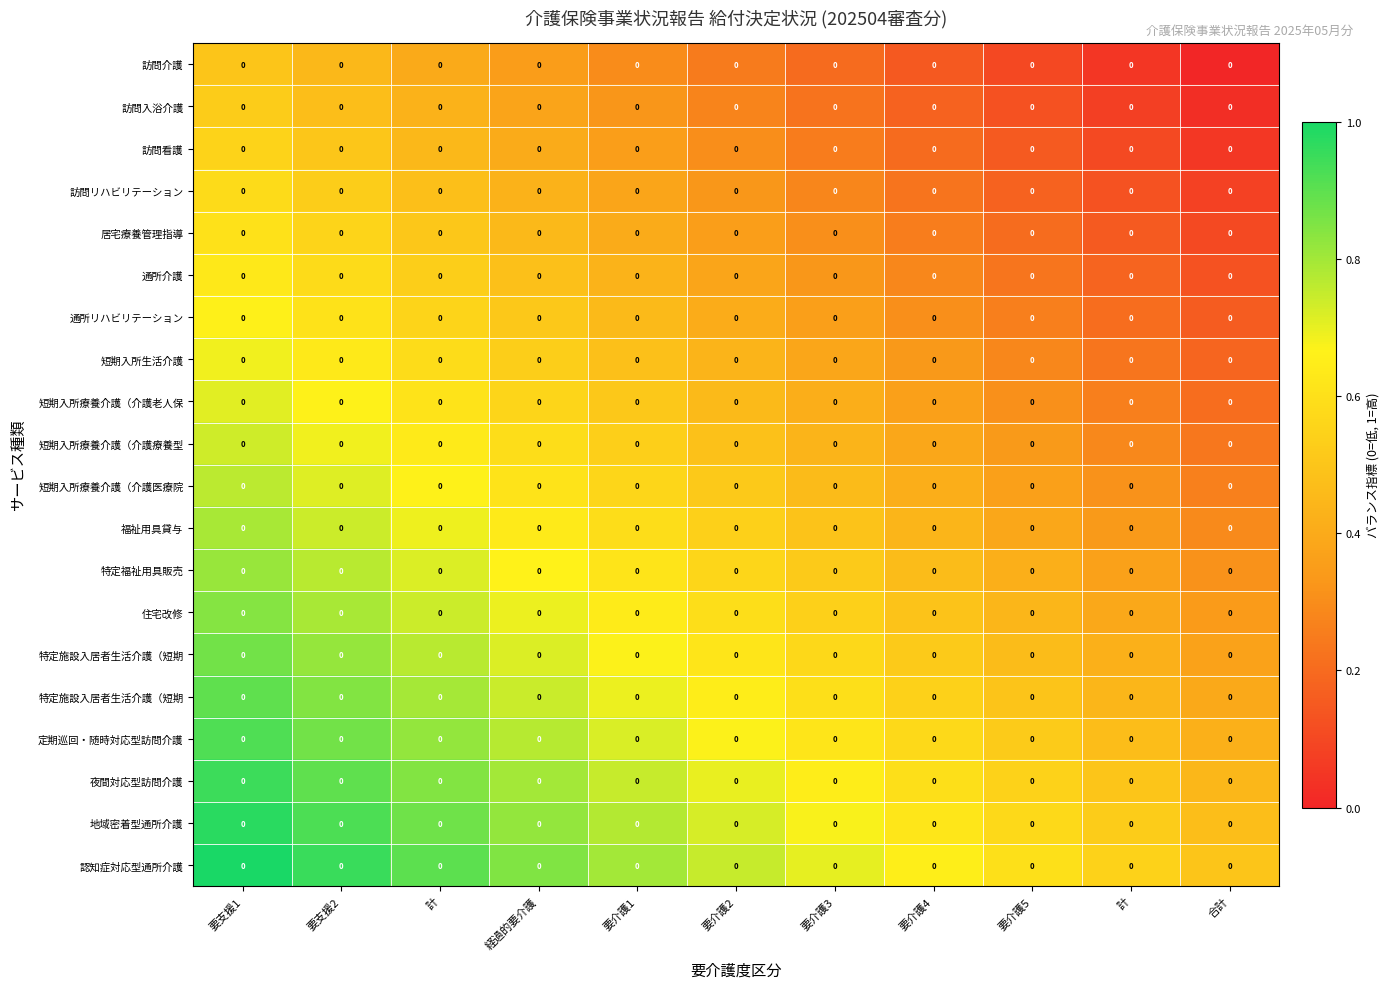

At which category does the chart reach its minimum across all series?

合計